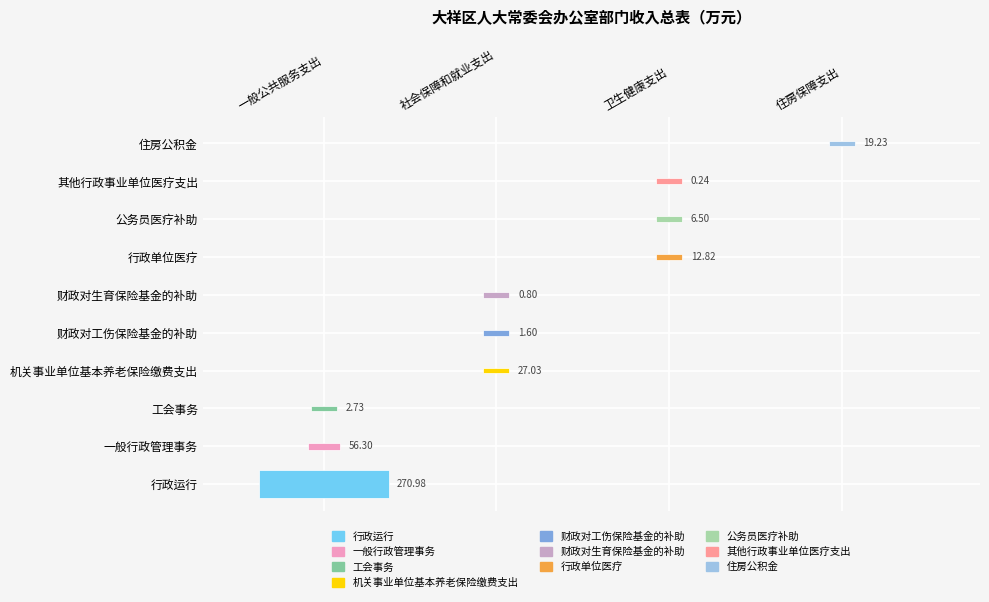

The value of 财政对生育保险基金的补助 at 1 is 0.8. True or false?

True